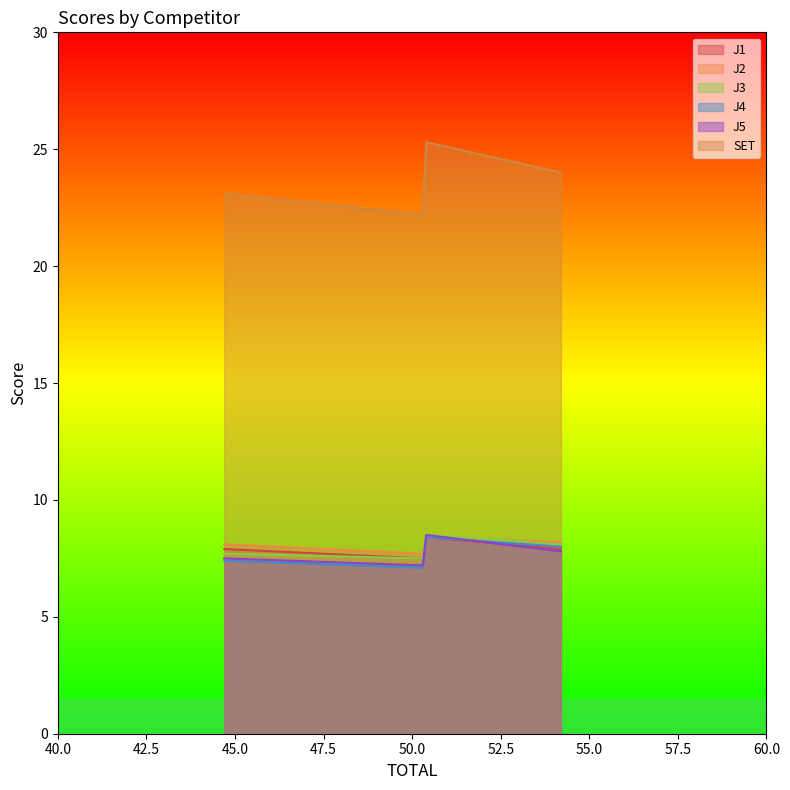

Which series has the largest total across all categories?

SET